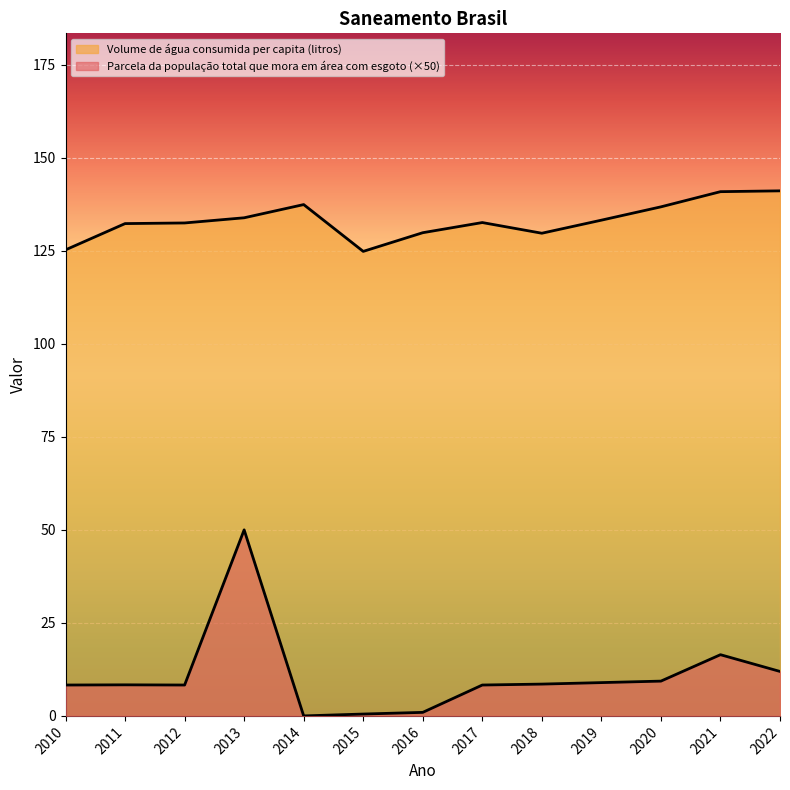

Between 2015 and 2013, which is larger?

2013